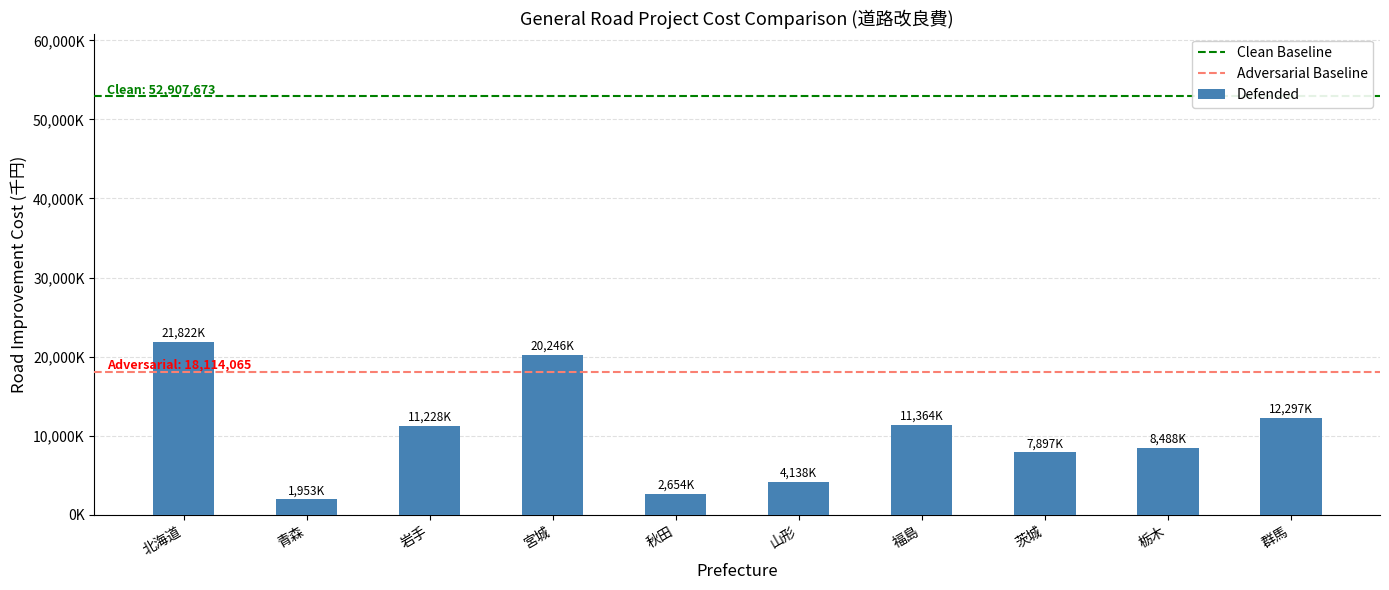

Where does the data first go above 11228357?

北海道